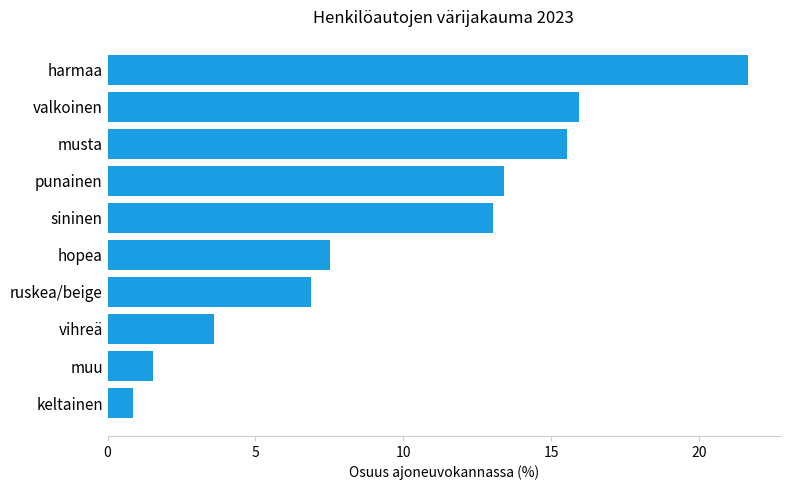

At which label is the value closest to 11?

sininen